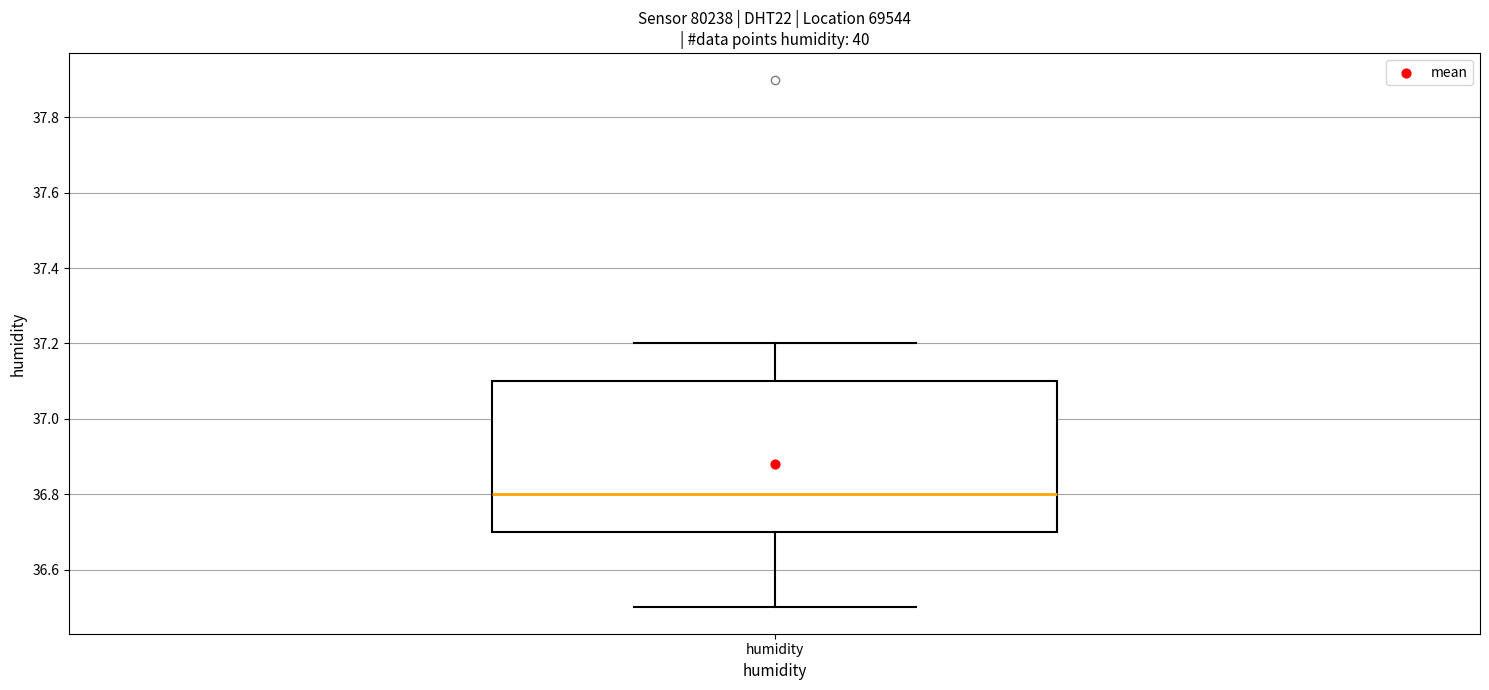

Transcribe this box plot: give where the median line is, the range the box spans, and where the two whiskers end, as read against the y-axis. The values are not printed on the chart, so give them approximately, as read against the axis.

median 36.8, box 36.7 to 37.1, whiskers 36.5 to 37.2